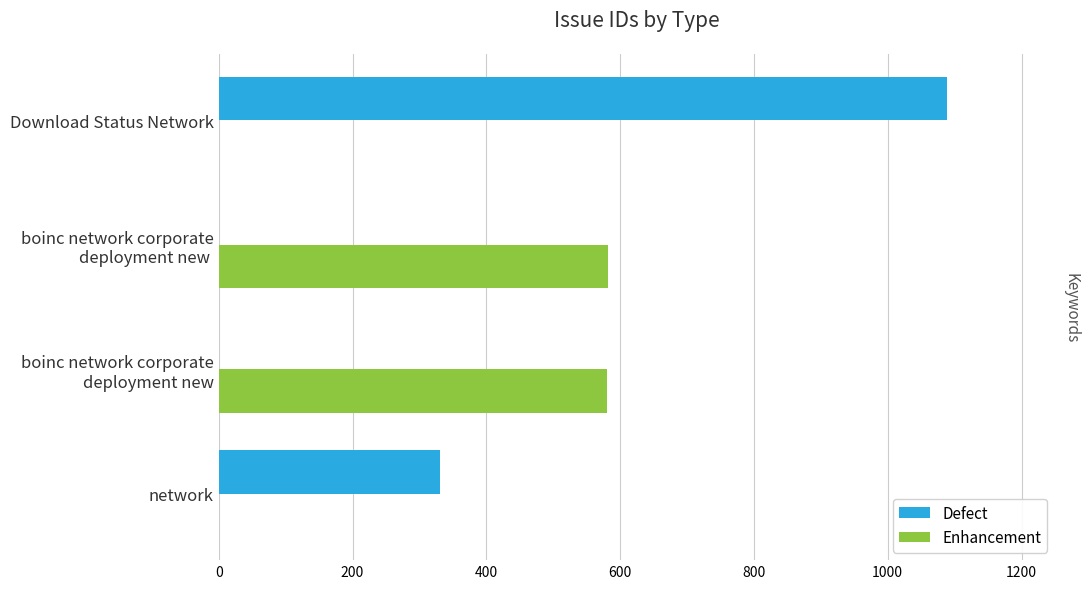

How many groups of bars are there?

4